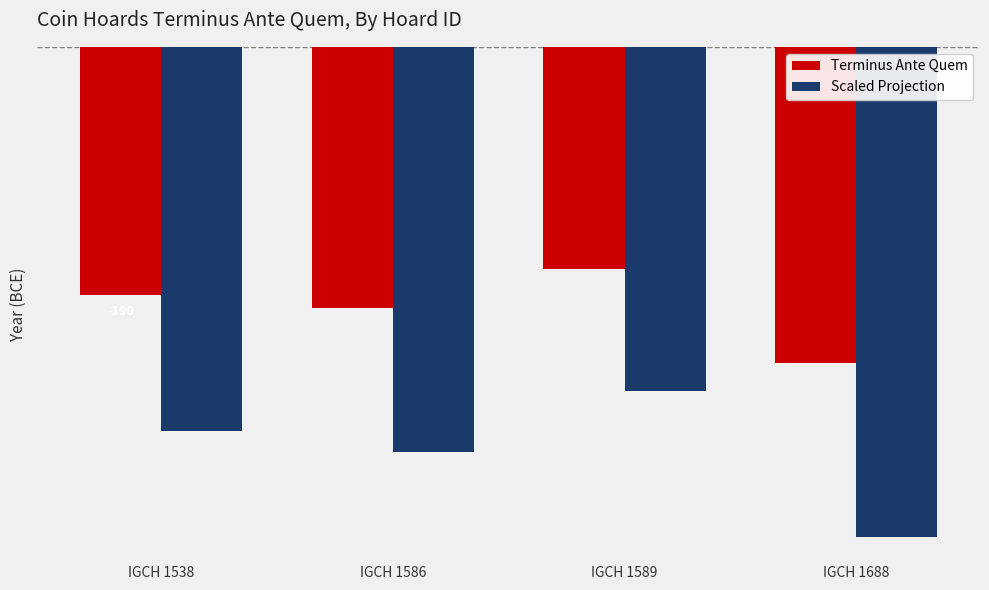

At which label is Scaled Projection closest to -319?

IGCH 1586